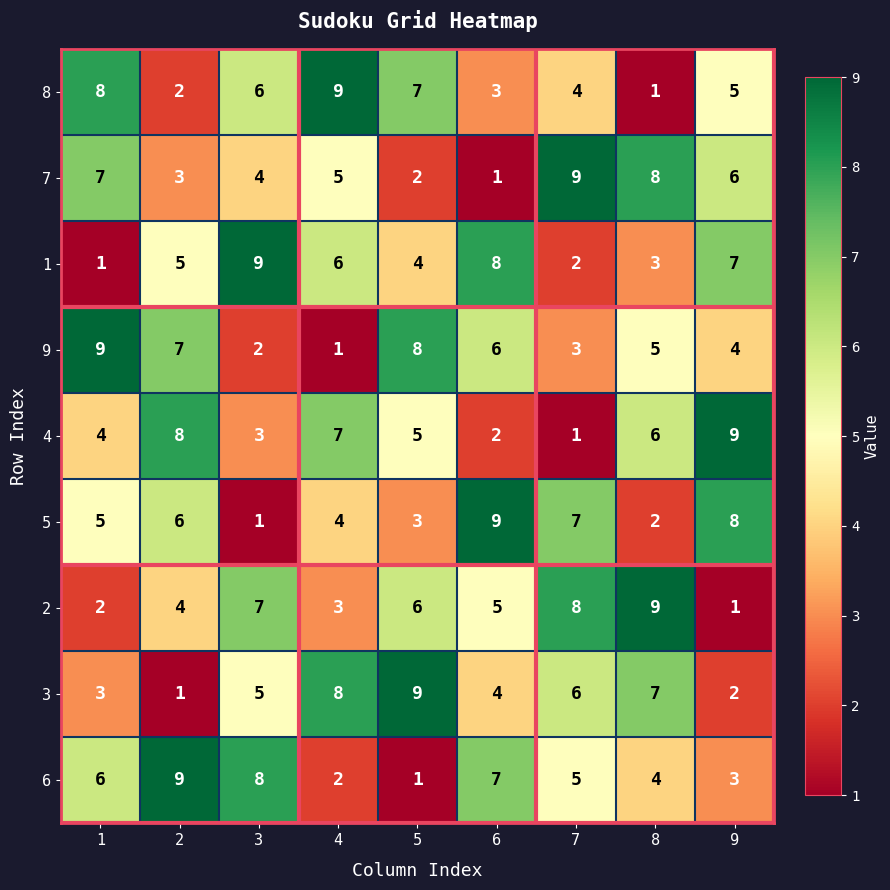

At how many categories does at least one series exceed 3?

9